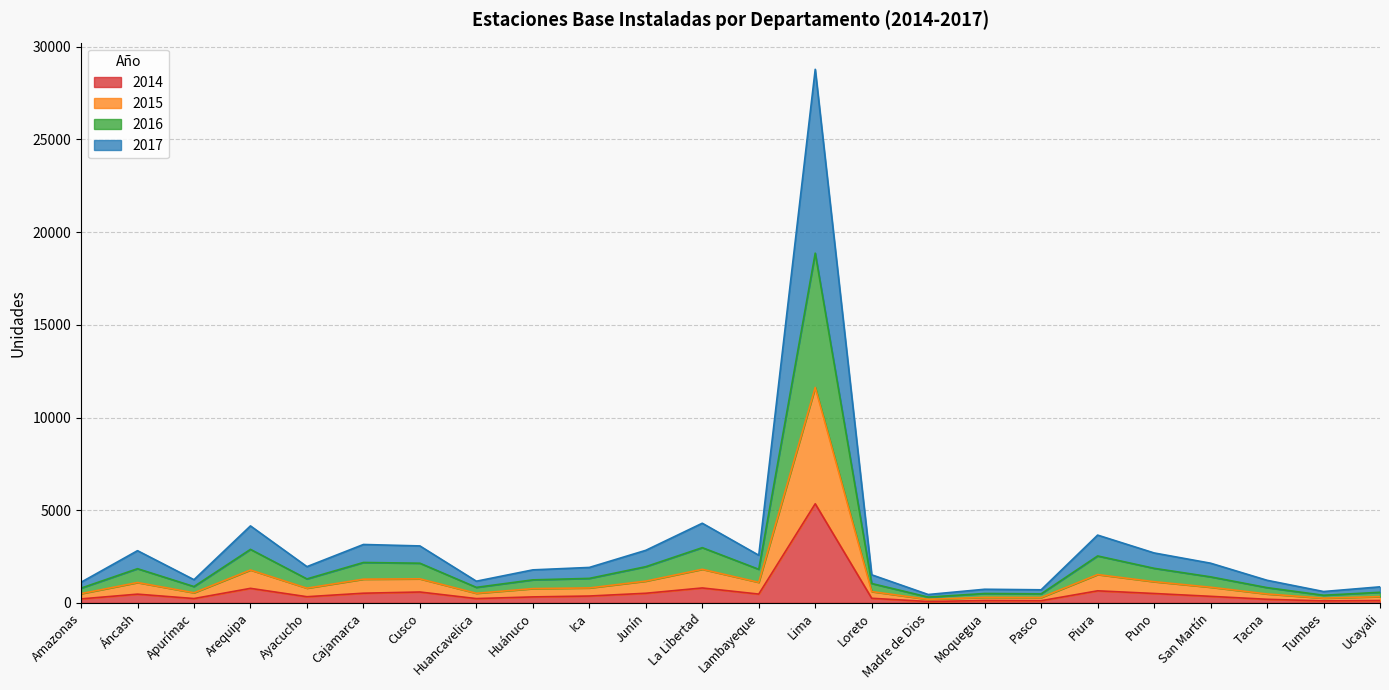

At which label does 2017 first exceed 1957?

Áncash